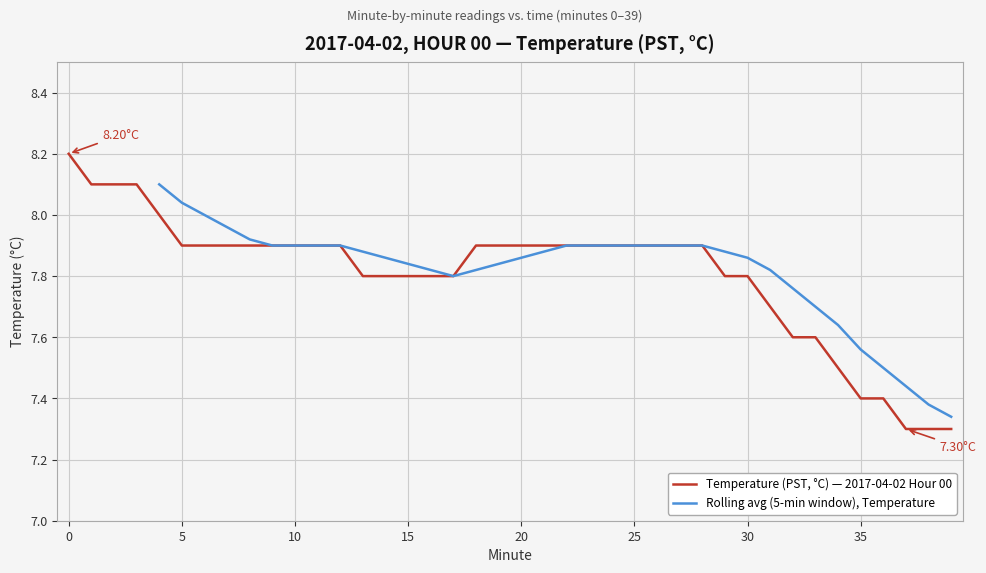

True or false: the data shows 7.9 at 11.

True